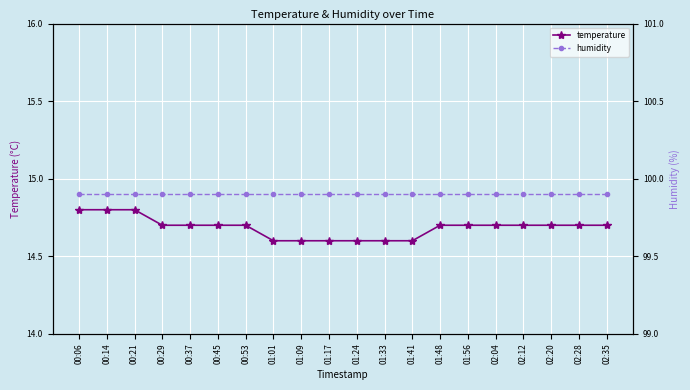

What are all the series names shown in the legend?

temperature, humidity